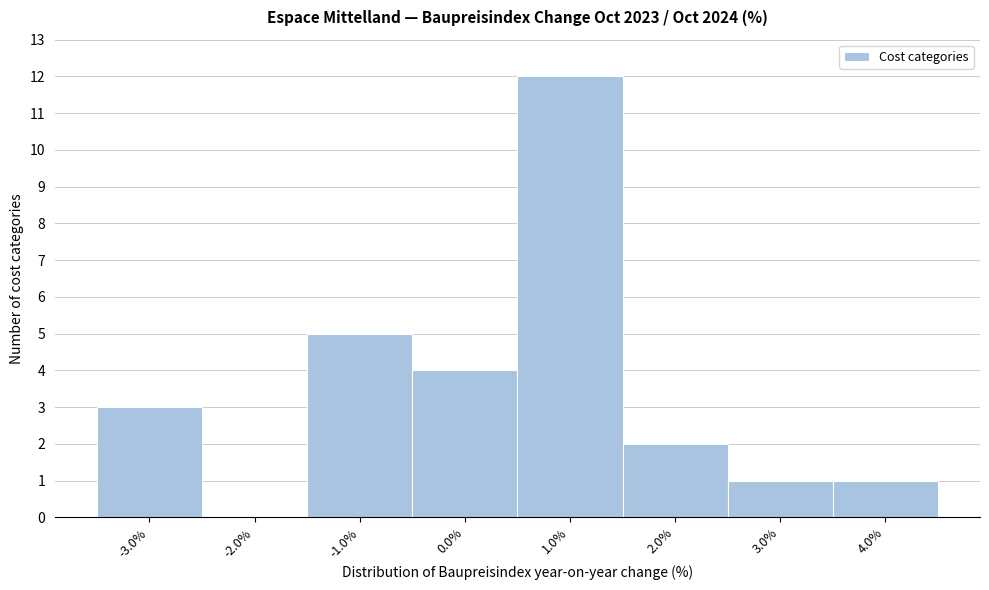

What is the height of the bar covering 2.5 to 3.5 on the x-axis? The values are not printed on the chart, so give them approximately, as read against the axis.

1